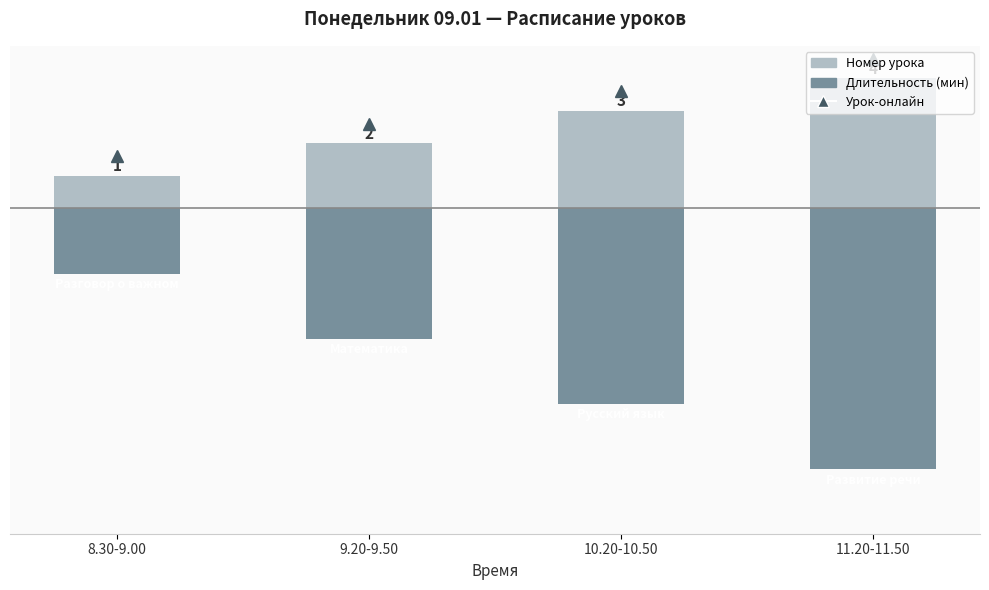

At which label does Длительность (мин) first exceed -4?

8.30-9.00